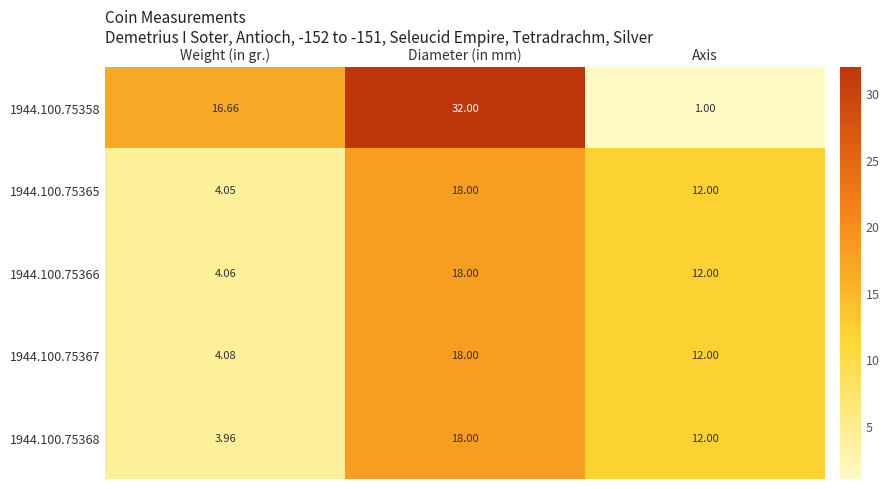

Count the number of data series in this chart.

5